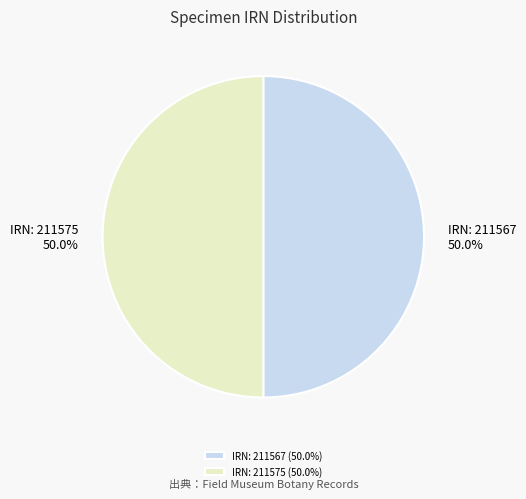

Approximately how many times larger is the value at IRN: 211567 compared to IRN: 211575?

1.0